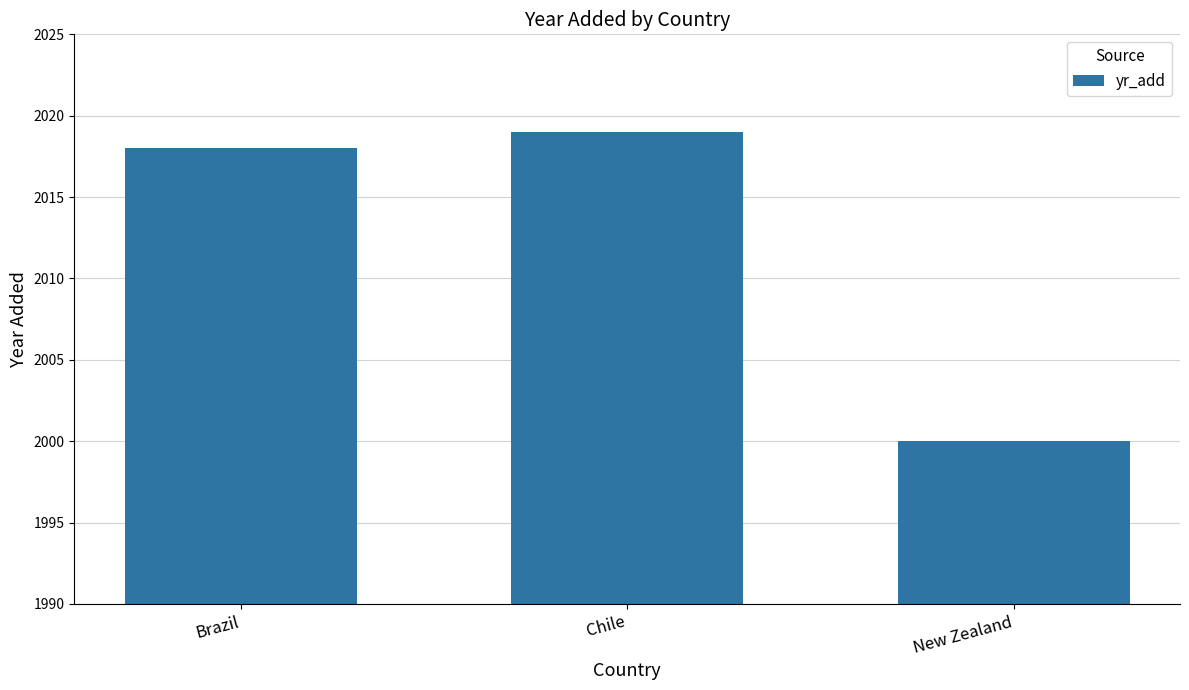

List the labels in order of value, smallest first.

New Zealand, Brazil, Chile